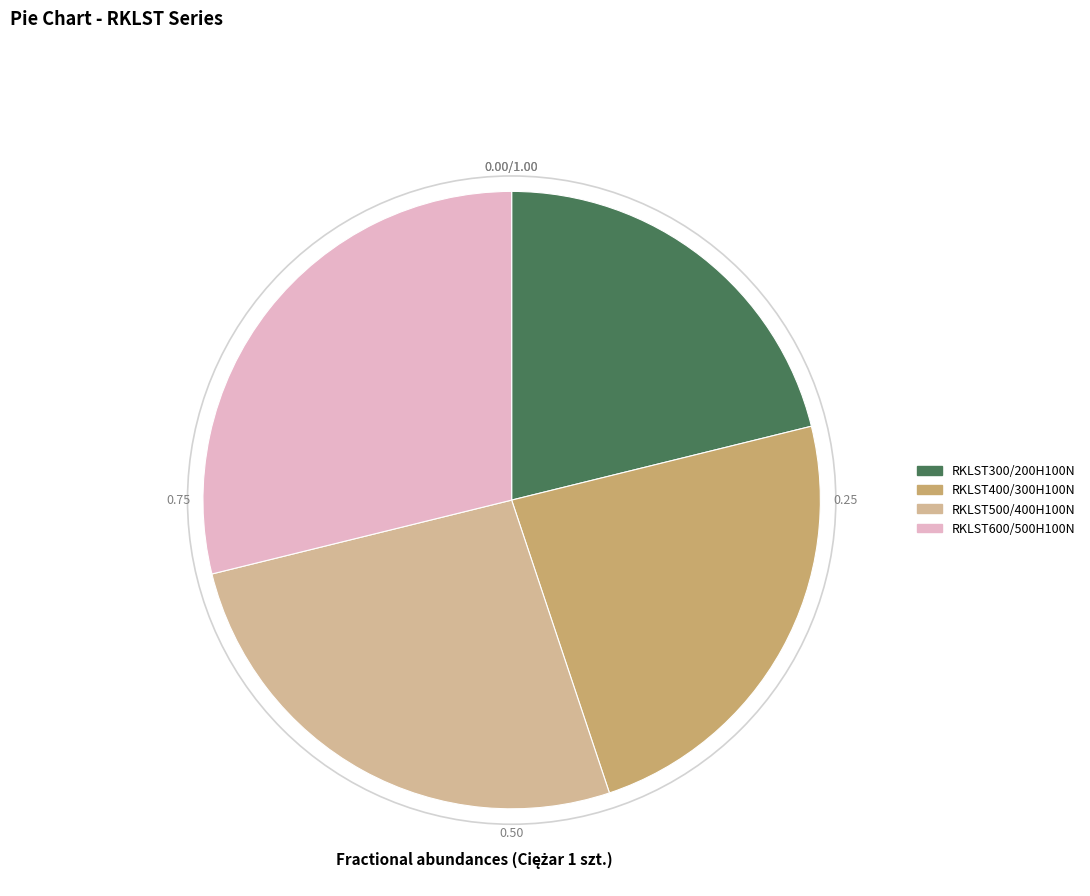

Rank the categories by value from lowest to highest.

RKLST300/200H100N, RKLST400/300H100N, RKLST500/400H100N, RKLST600/500H100N